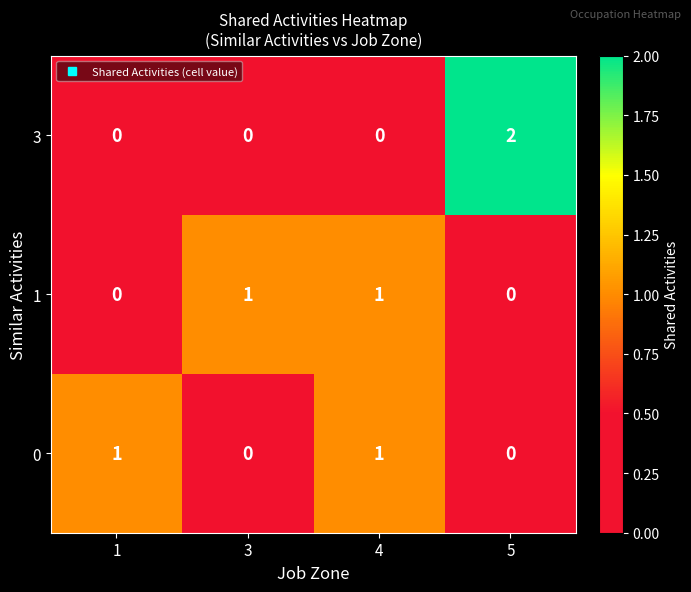

Which category has the highest value in the 3 series?

5